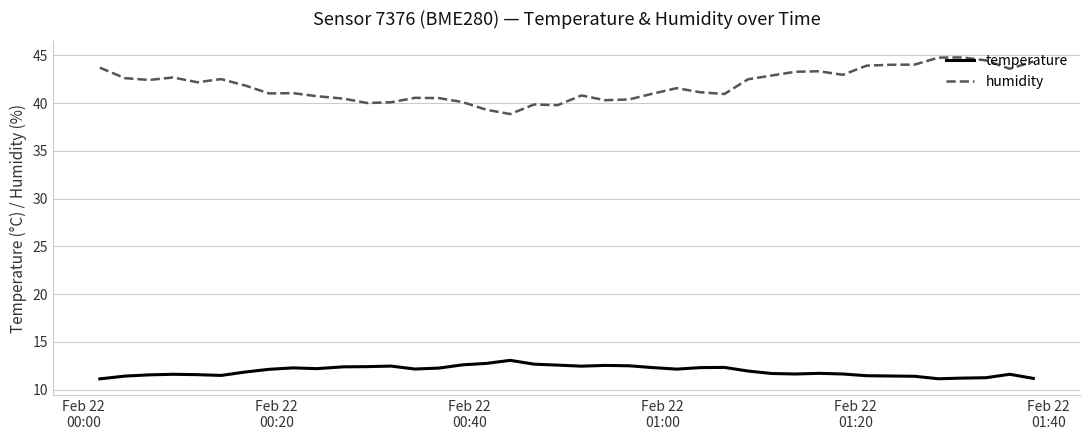

Which series has the widest spread of values?

humidity